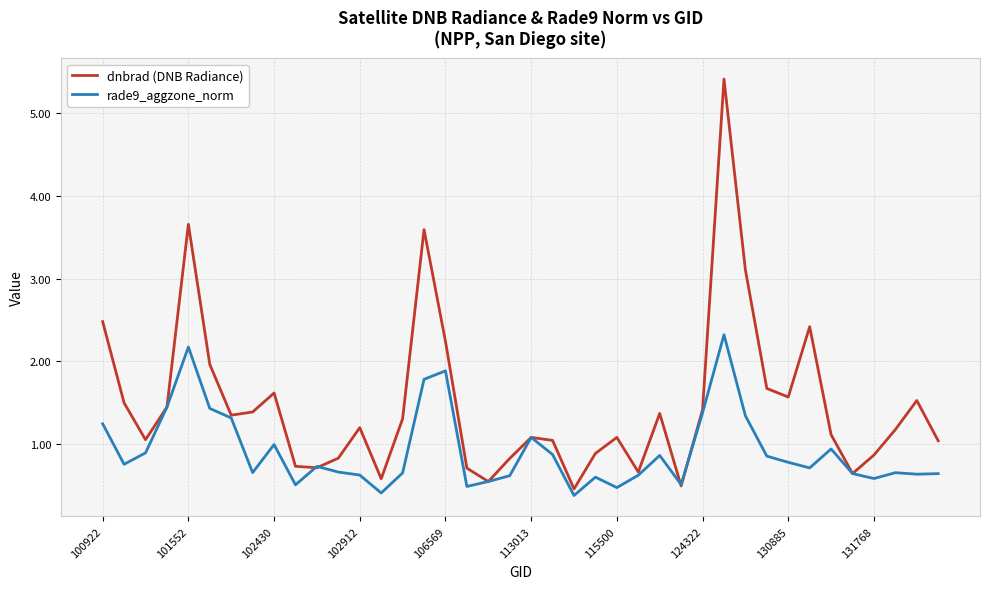

List the series in order of their peak value, lowest first.

rade9_aggzone_norm, dnbrad (DNB Radiance)